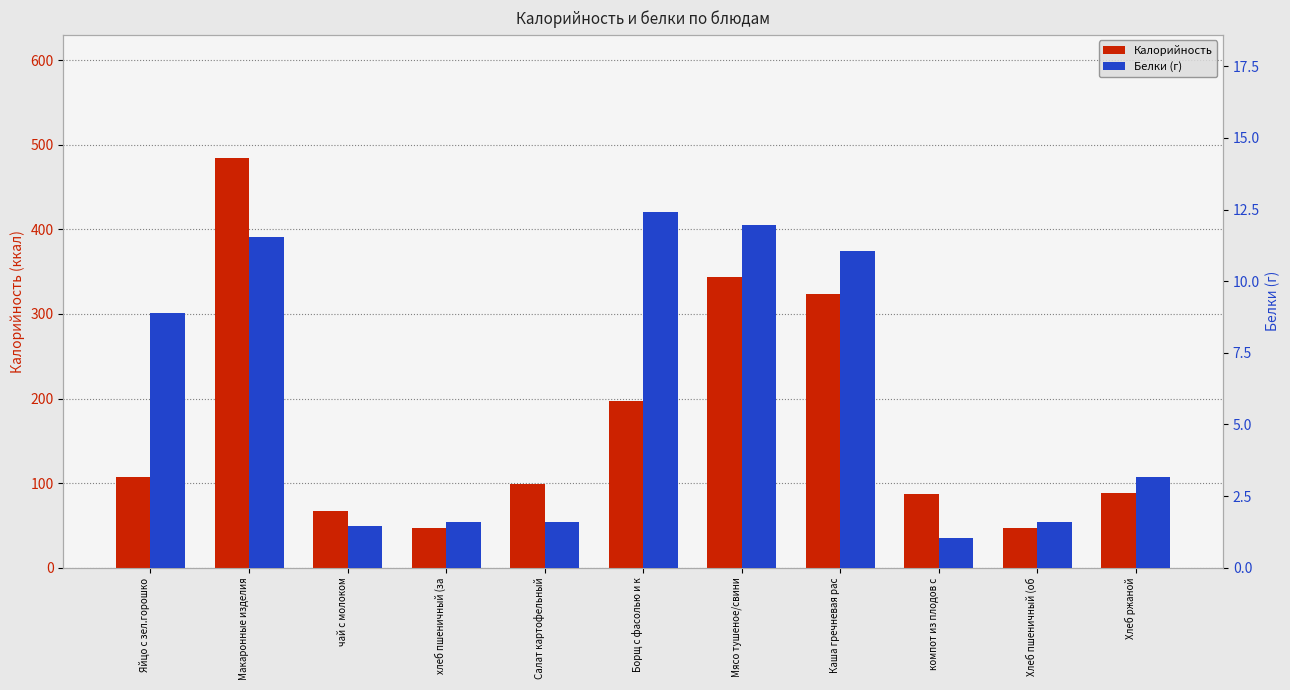

Is it true that Калорийность equals 98.8 at Салат картофельный?

True